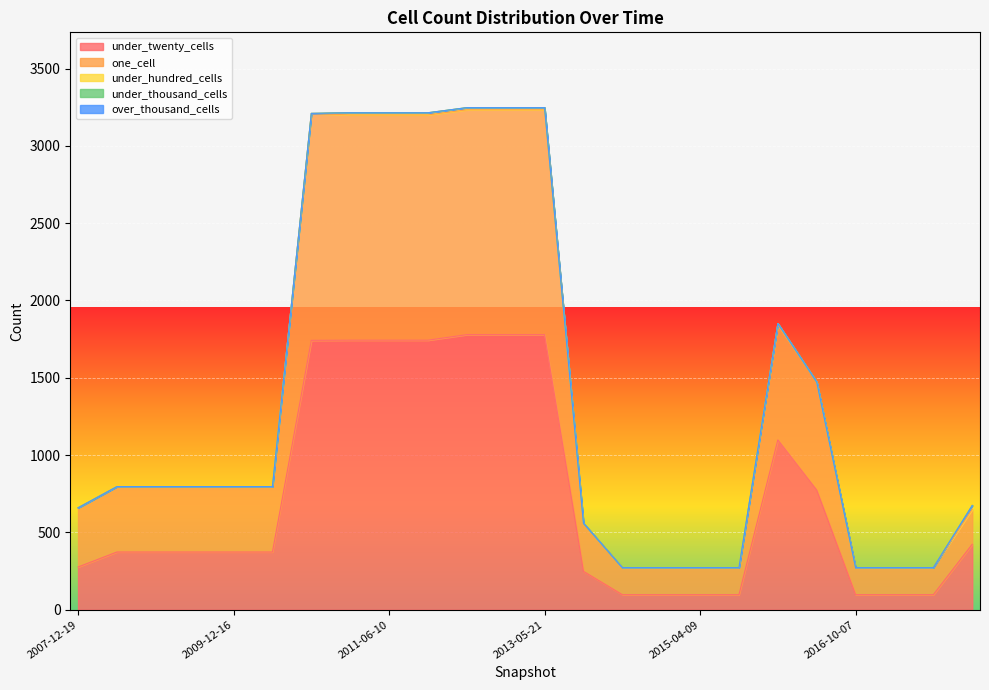

What is the total value across all series at 2007-12-19?

659